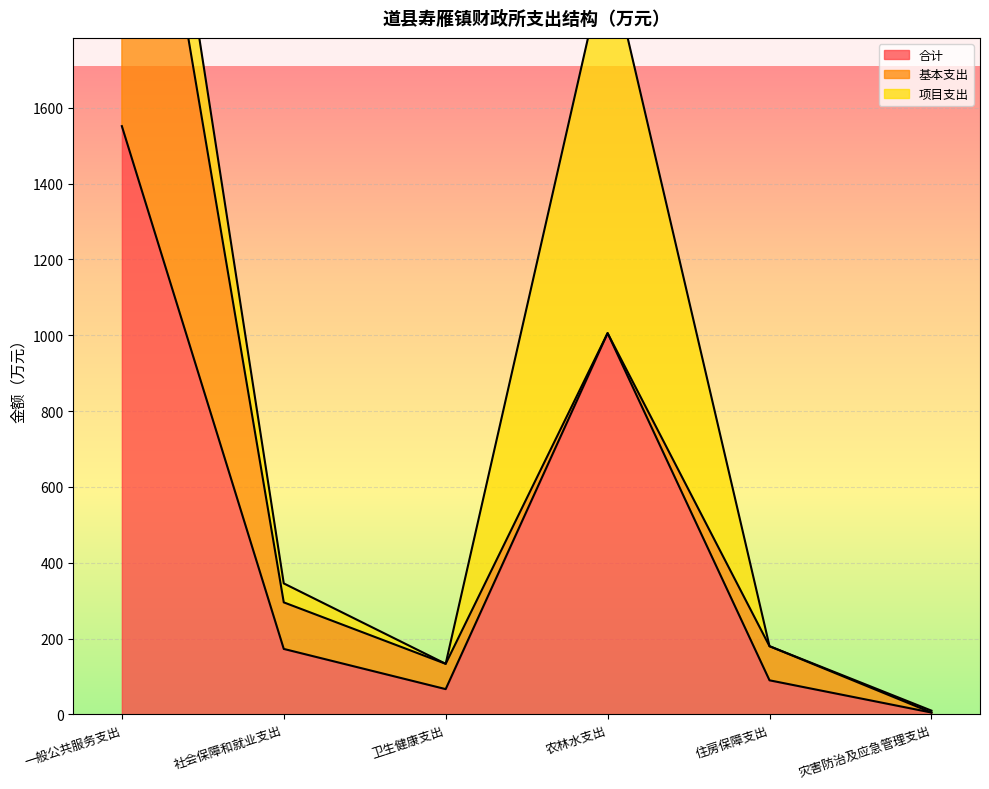

How many times do 项目支出 and 基本支出 cross each other?

3